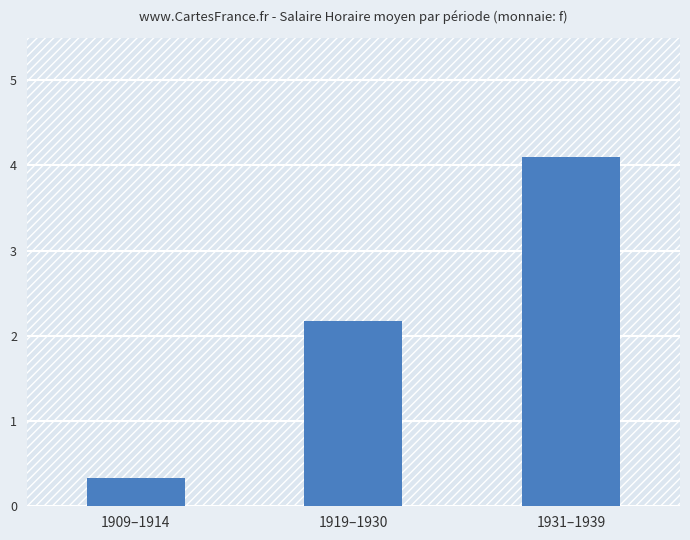

How many distinct data groups are displayed?

1